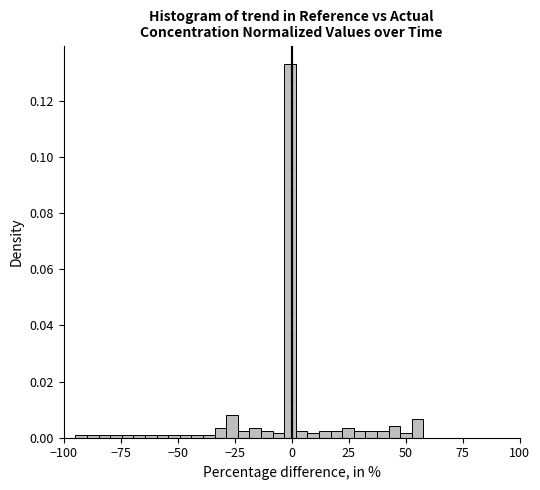

Around what value on the x-axis is the tallest bar? Give the approximate position of its centre, as read against the axis.

0